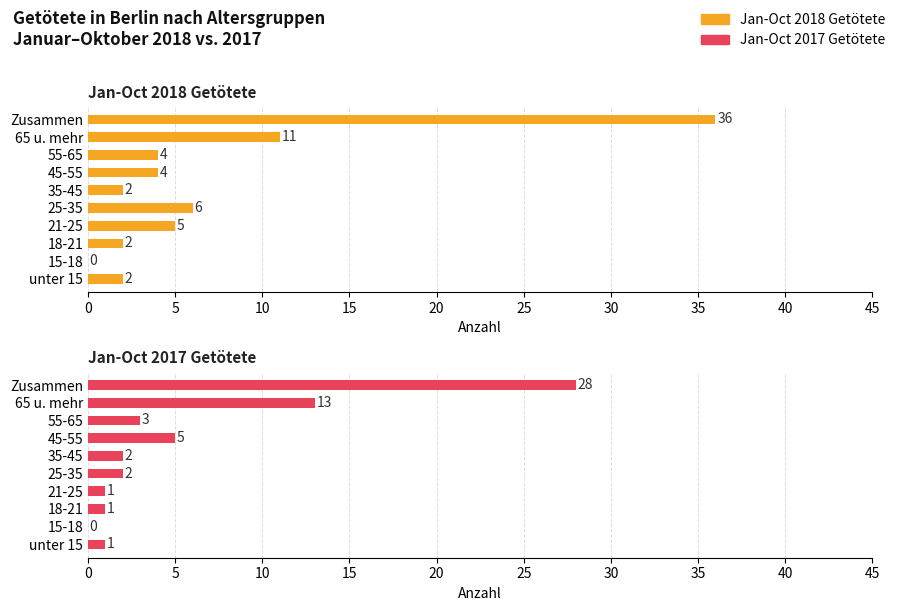

At unter 15, list the series in order from smallest to largest.

Jan-Oct 2017 Getötete, Jan-Oct 2018 Getötete